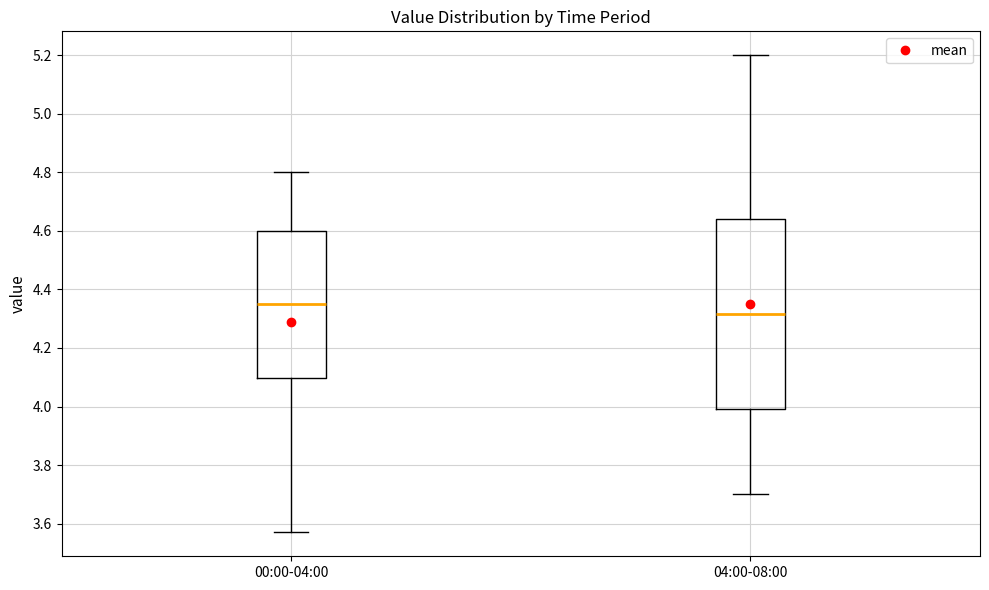

Reading left to right, transcribe this box plot: for each box, give where its median line is, the range the box spans, and where its two whiskers end, as read against the y-axis. The values are not printed on the chart, so give them approximately, as read against the axis.

00:00-04:00: median 4.36, box 4.10 to 4.60, whiskers 3.58 to 4.80
04:00-08:00: median 4.32, box 4.00 to 4.64, whiskers 3.70 to 5.20